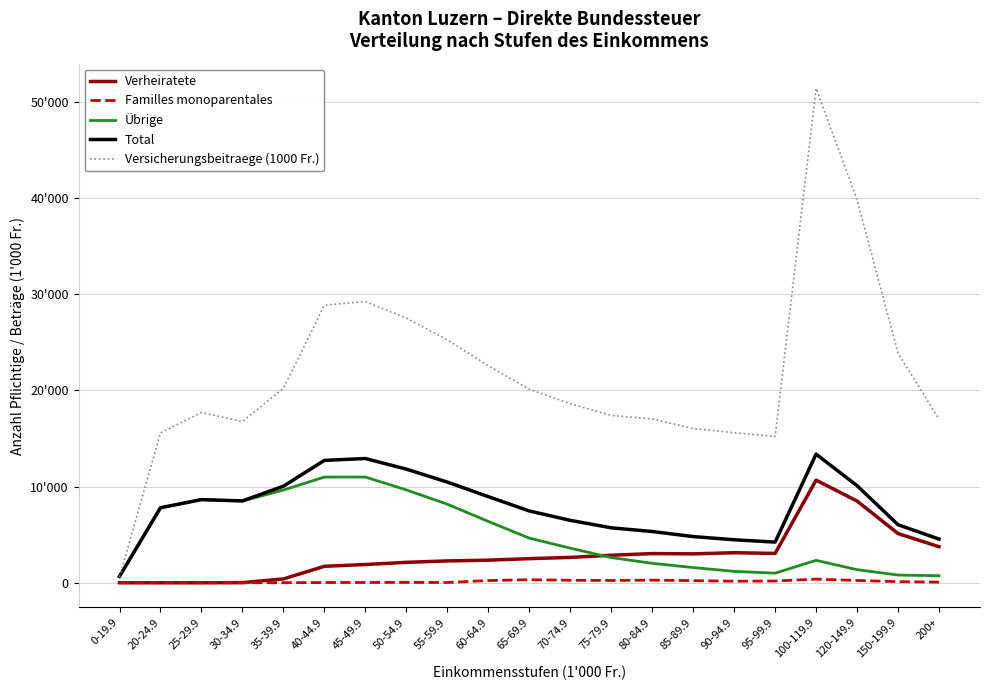

What are all the series names shown in the legend?

Verheiratete, Familles monoparentales, Übrige, Total, Versicherungsbeitraege (1000 Fr.)